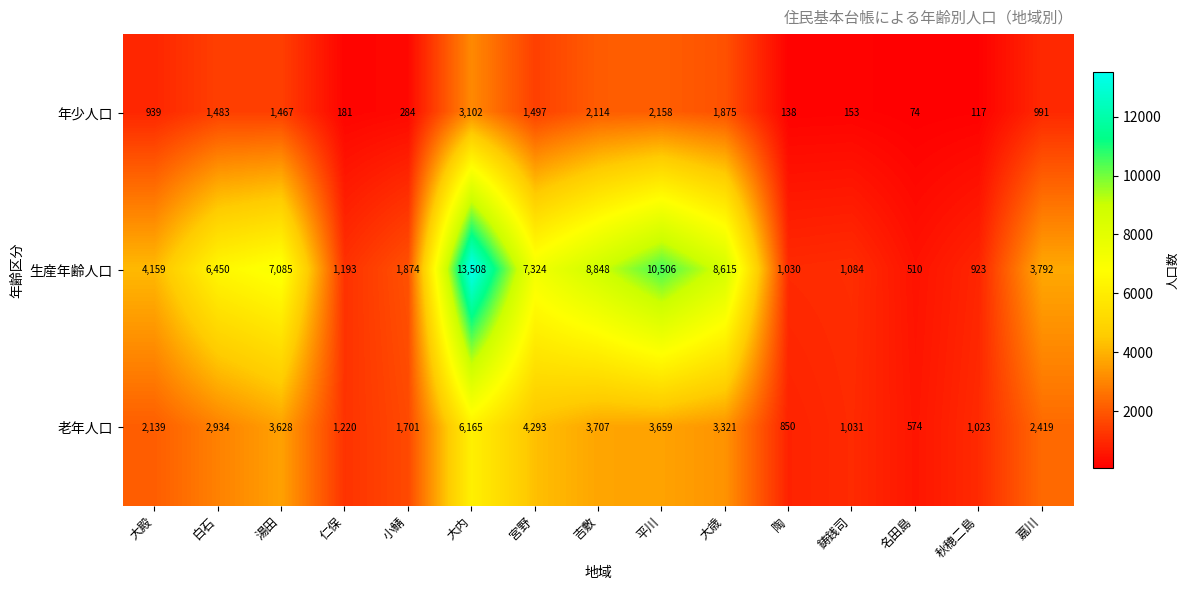

What is the sum of the 年少人口 values at 大歳 and 平川?

4033